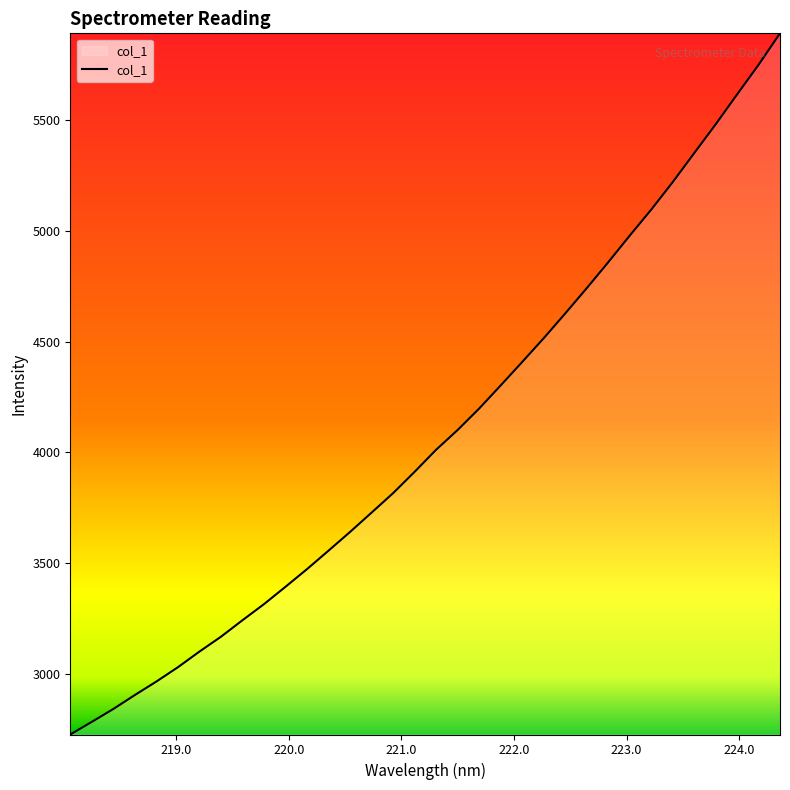

Reading right to left, what are all the values shown in this chart?

5893.8	5751.2	5617.3	5481.9	5351.6	5220.7	5096.5	4979.0	4858.7	4741.6	4627.5	4515.7	4408.4	4302.6	4198.1	4101.4	4012.1	3912.5	3816.1	3728.2	3640.8	3556.3	3472.9	3393.1	3314.6	3241.8	3167.2	3100.1	3029.4	2964.7	2903.8	2840.6	2782.4	2725.3